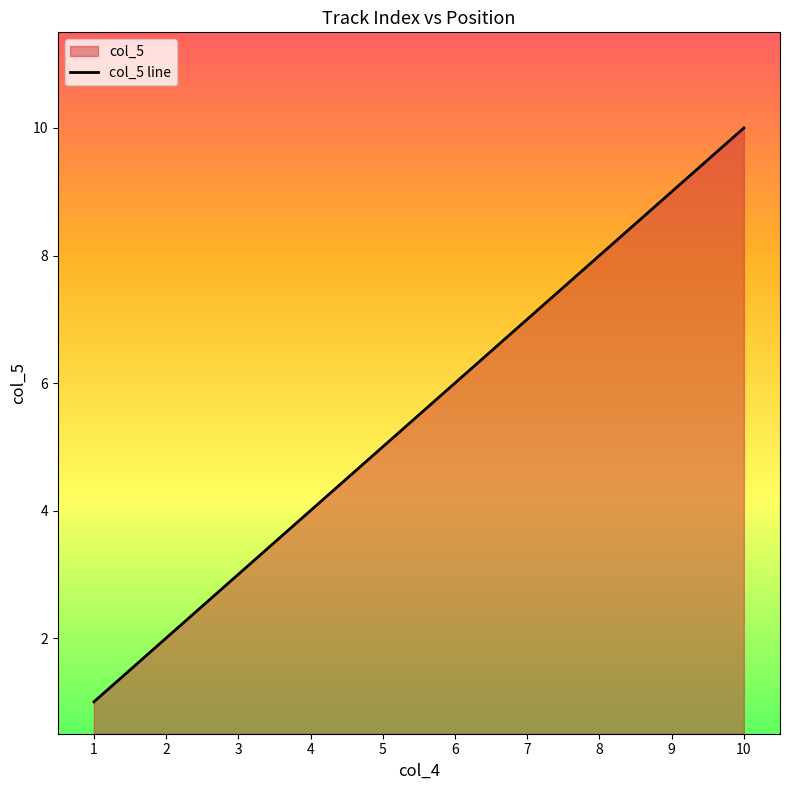

At which label does the data first exceed 6?

7